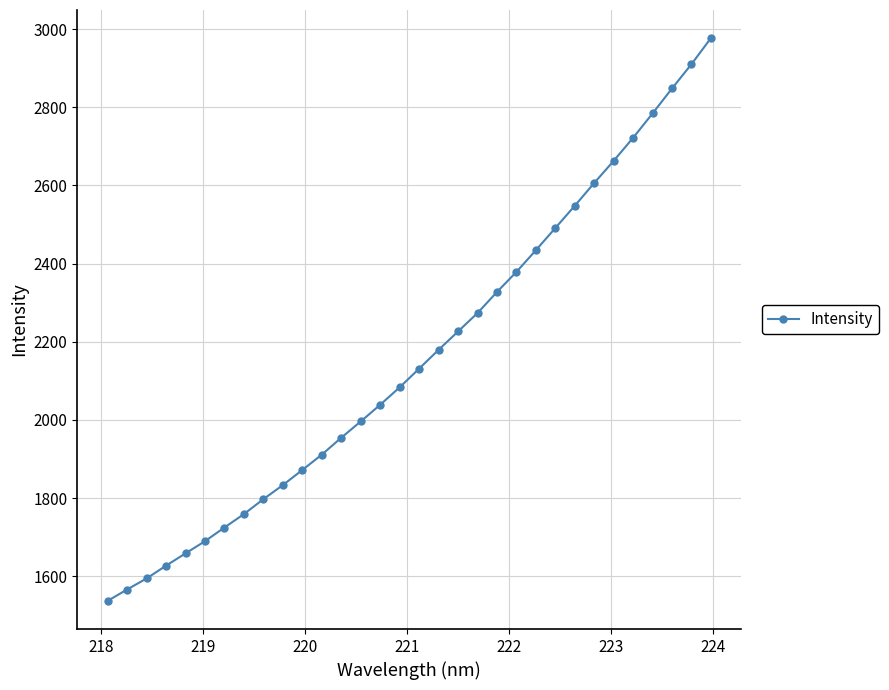

What is the minimum value shown in the chart?

1537.1